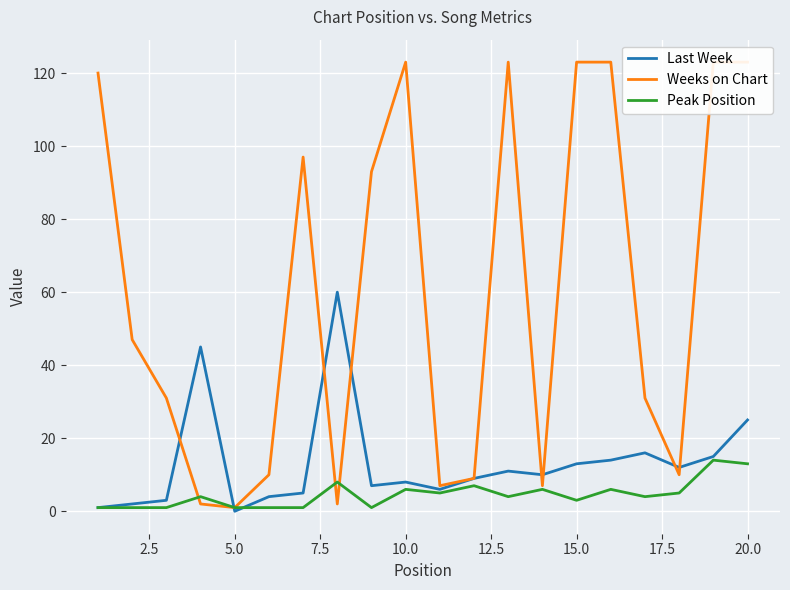

True or false: Last Week and Peak Position cross at least once.

True